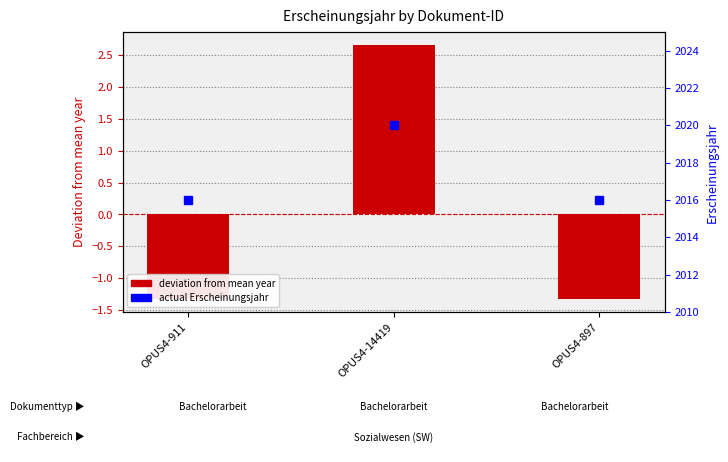

List the series in order of their overall mean, lowest first.

Erscheinungsjahr (deviation from mean), Erscheinungsjahr (actual)